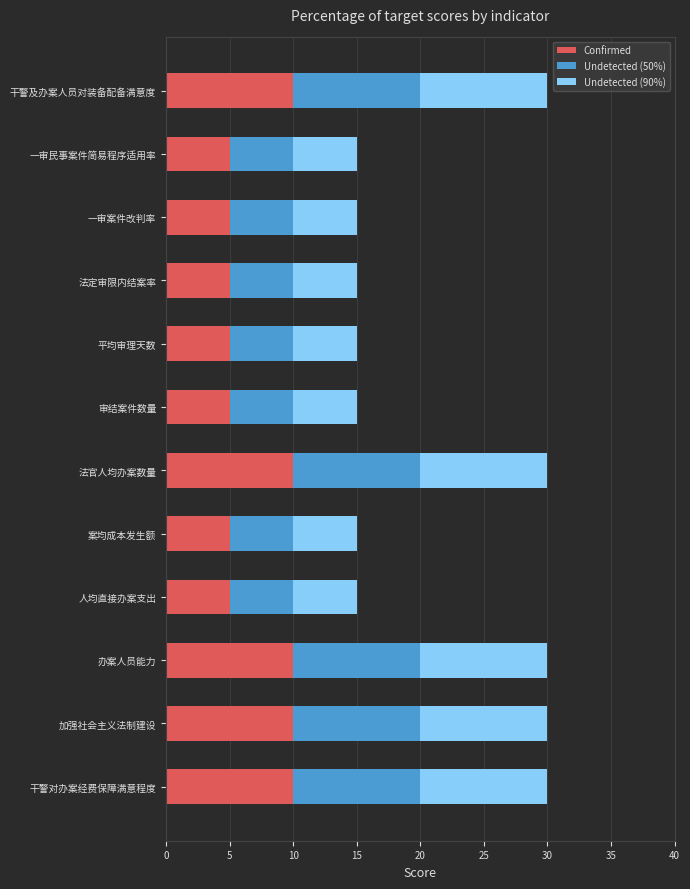

What is the total value across all series at 一审民事案件简易程序适用率?

15